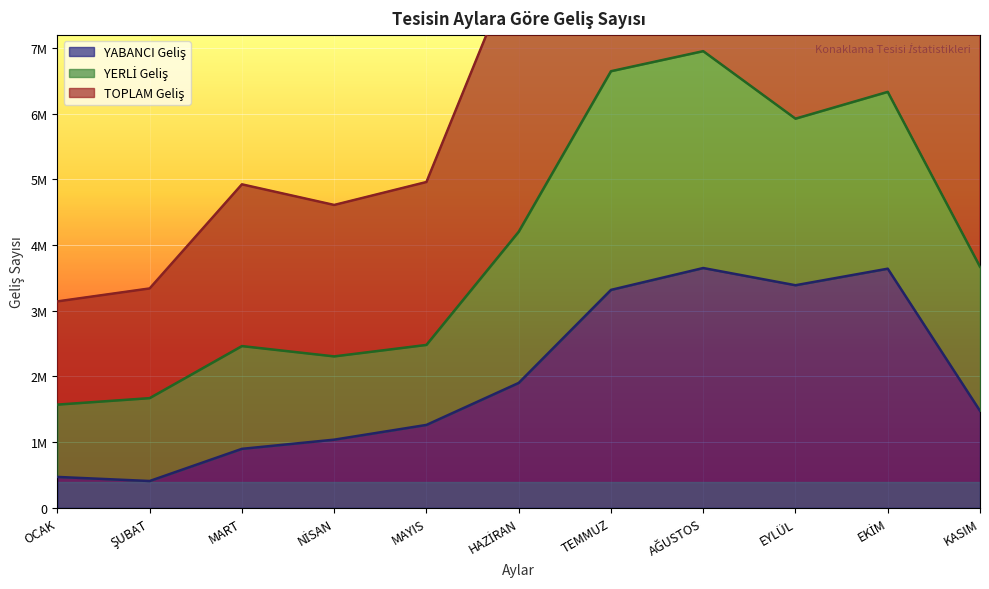

Which series changed the most between OCAK and KASIM?

TOPLAM Geliş